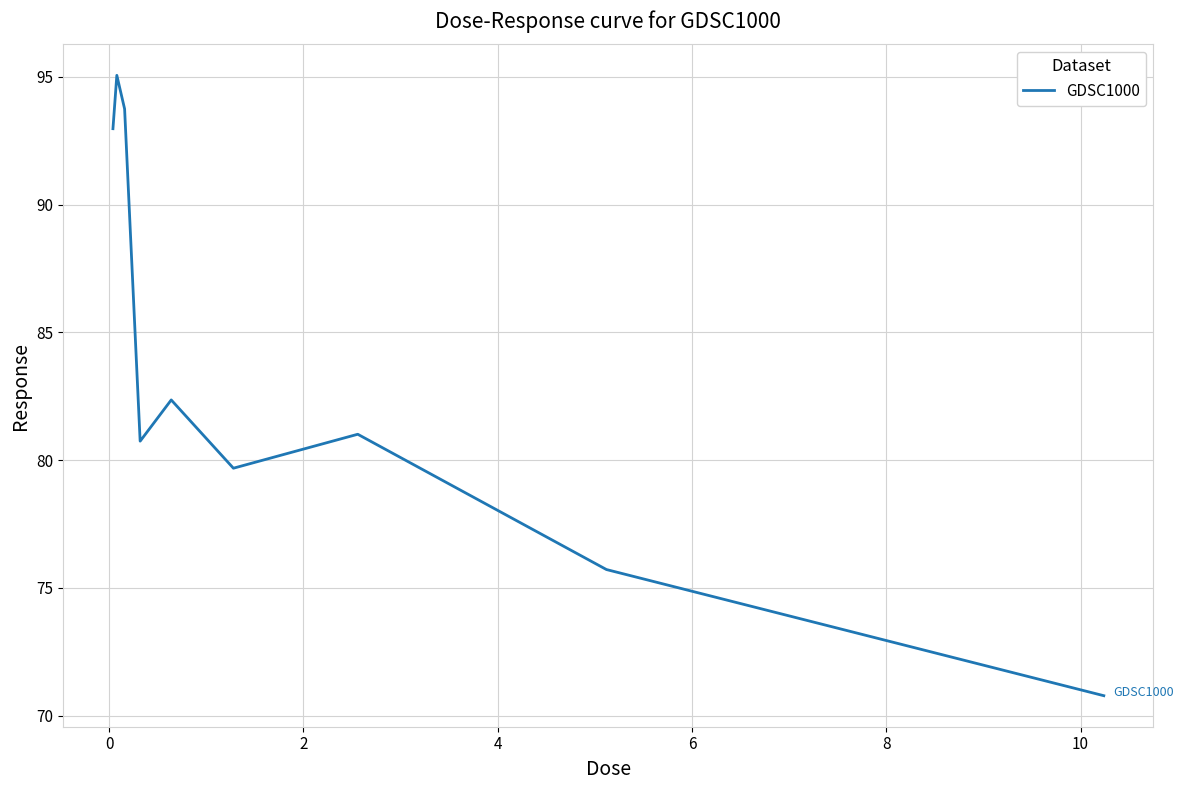

What is the difference between the maximum and minimum values?

24.3